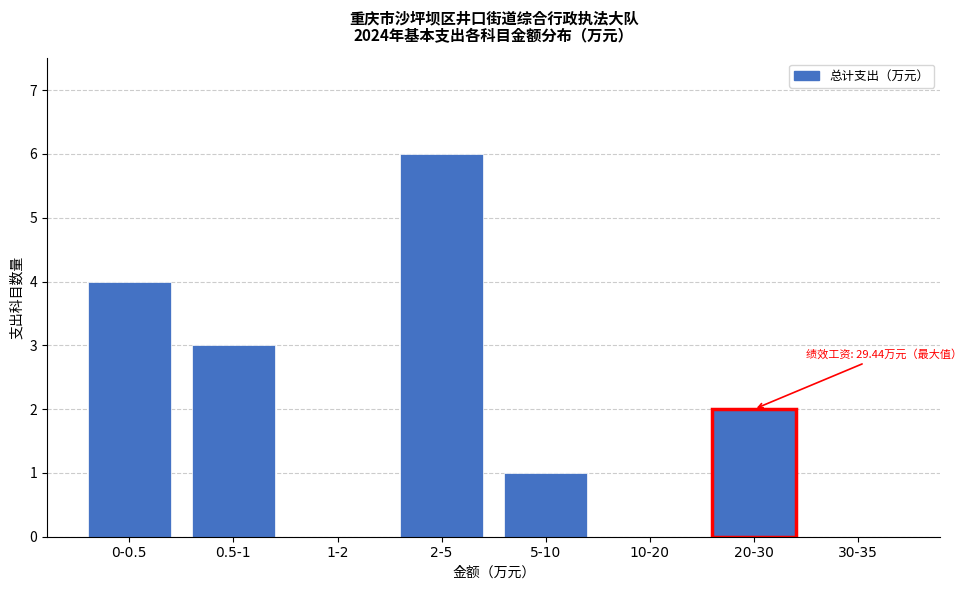

Reading left to right, what are all the values shown in this chart?

0-0.5=4	0.5-1=3	1-2=0	2-5=6	5-10=1	10-20=0	20-30=2	30-35=0